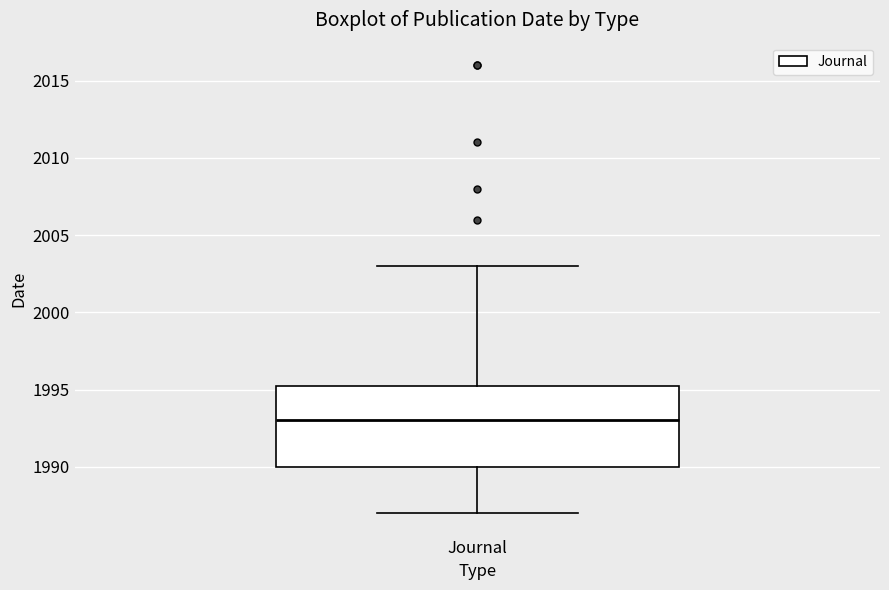

Where does the lower whisker of the box for Journal end on the y-axis? The values are not printed on the chart, so give them approximately, as read against the axis.

1987.0